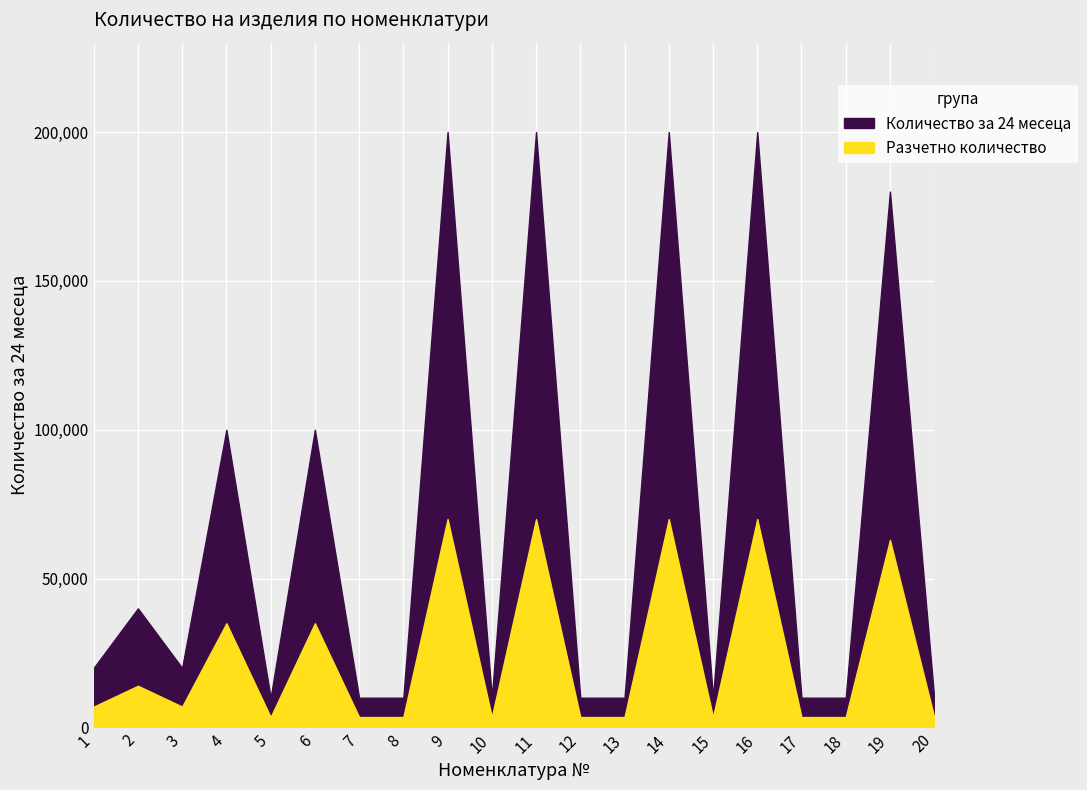

Which series has the largest total across all categories?

Количество за 24 месеца